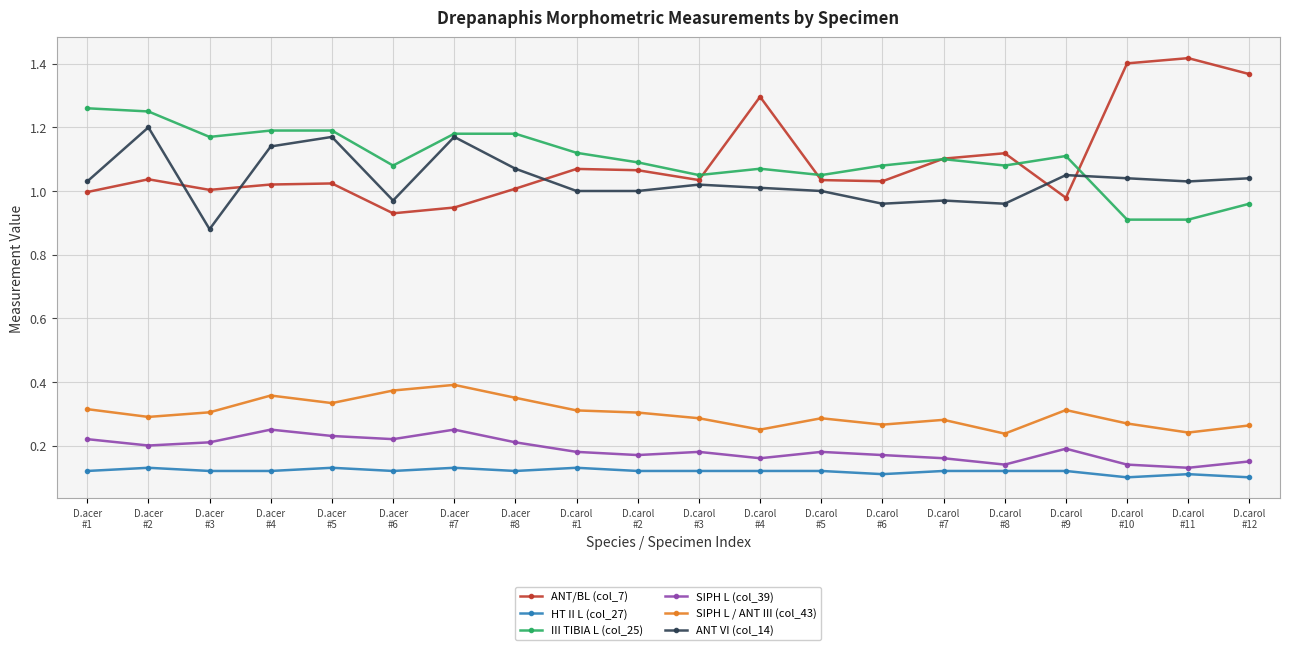

What is the label of the 19th point from the left?

D.carol
#11